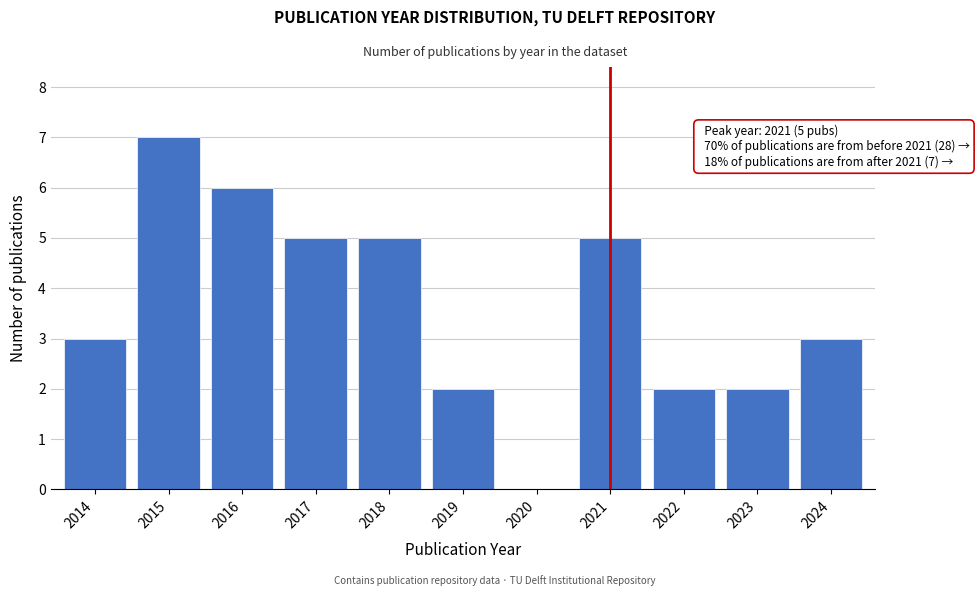

Reading right to left, list all the values displayed in this chart.

2024=3	2023=2	2022=2	2021=5	2020=0	2019=2	2018=5	2017=5	2016=6	2015=7	2014=3